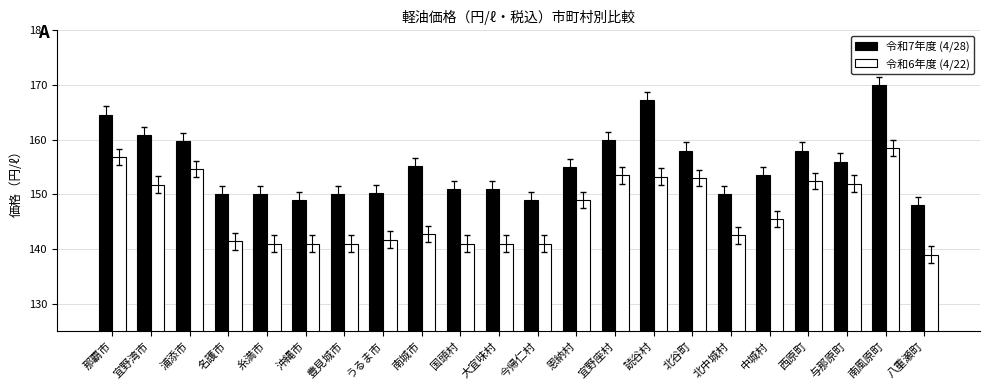

What is the value of the 令和7年度 (4/28) bar at the 5th from the left?

150.0